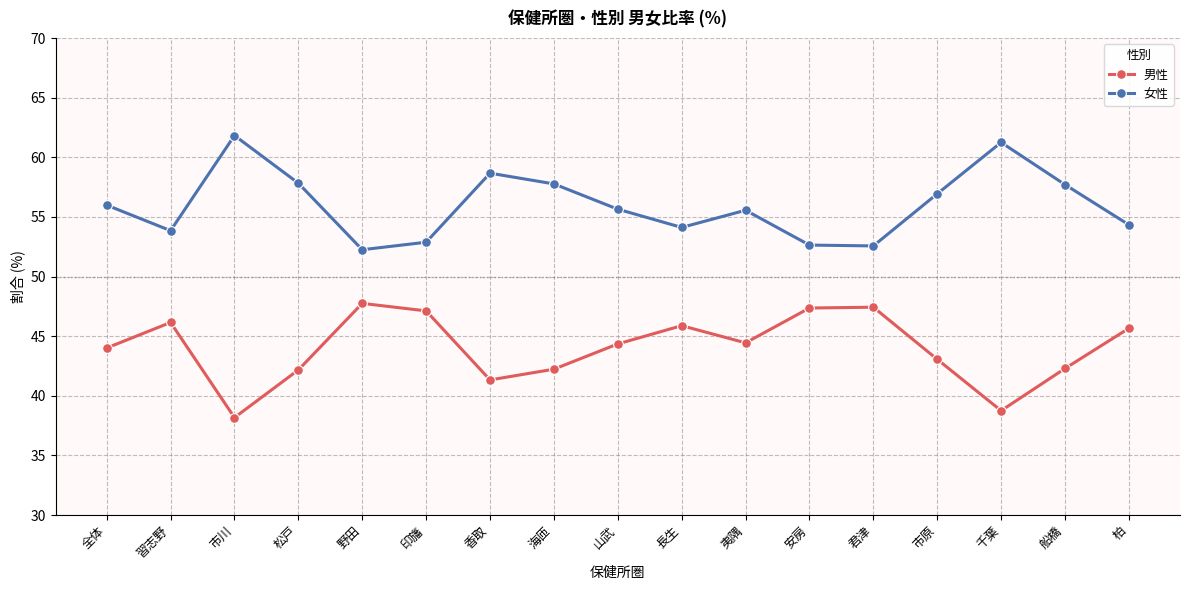

The value of 女性 at 習志野 is 90.4. True or false?

False